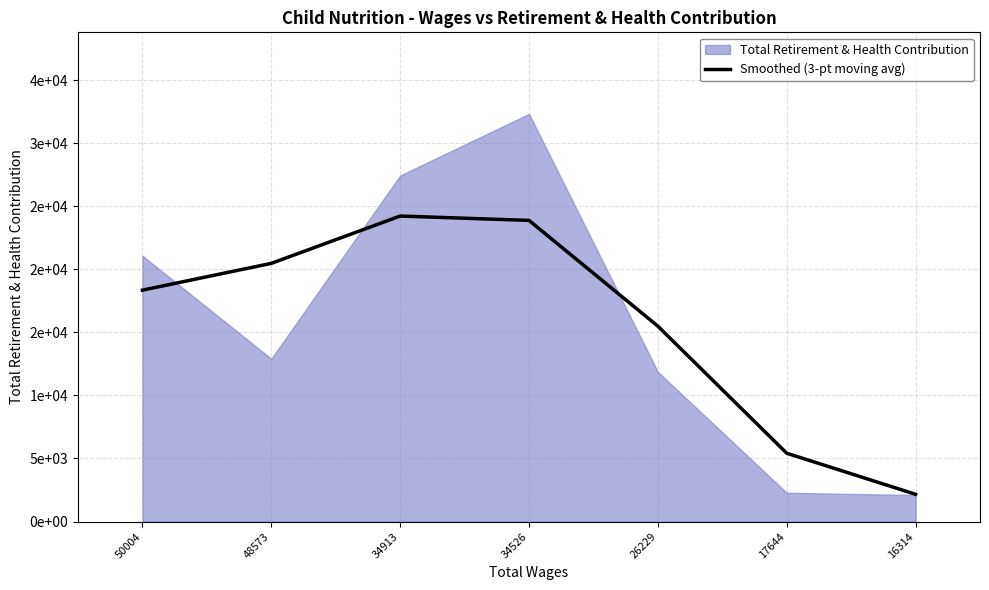

What is the difference between the maximum and minimum values?

22057.0